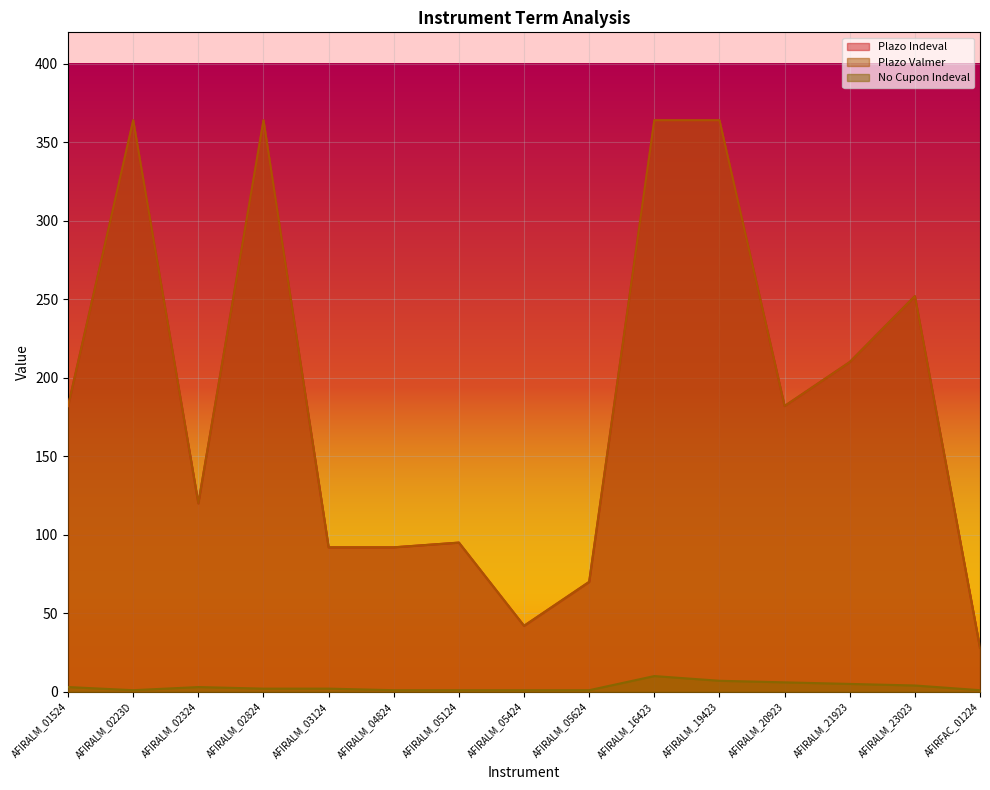

What is the total value across all series at AFIRALM_02824?

730